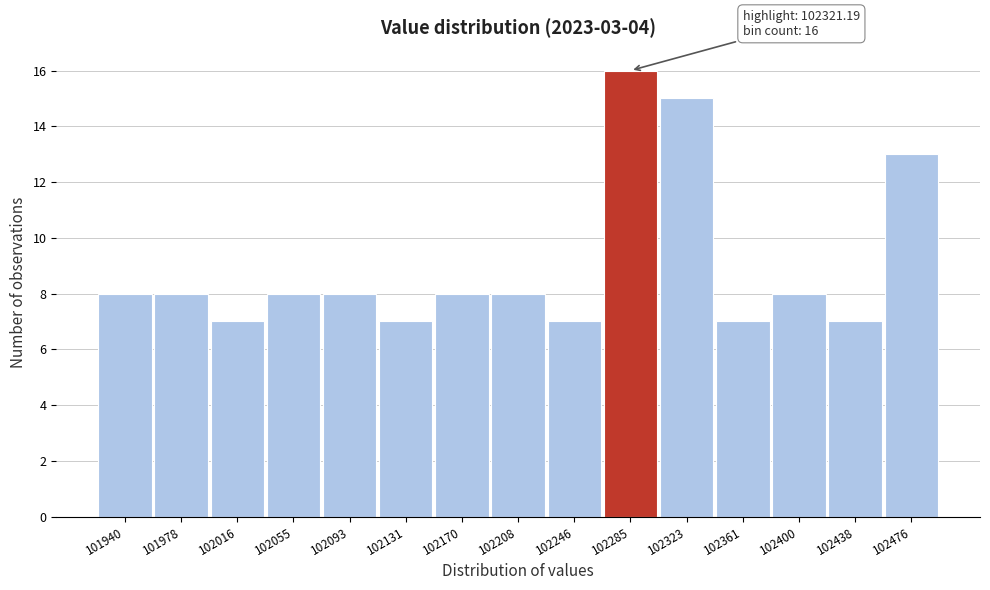

Reading left to right, what are all the values shown in this chart?

101940=8	101978=8	102016=7	102055=8	102093=8	102131=7	102170=8	102208=8	102246=7	102285=16	102323=15	102361=7	102400=8	102438=7	102476=13